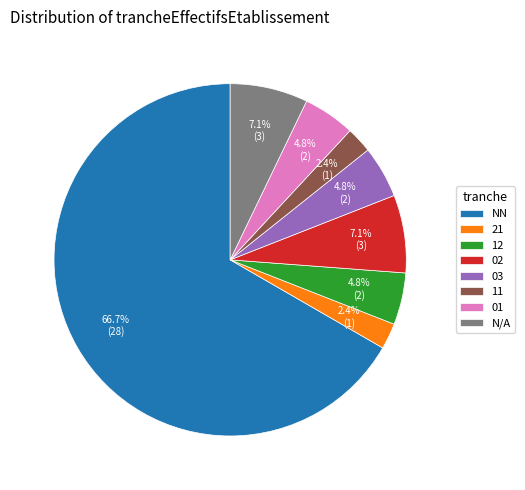

Is there a majority slice in this chart?

Yes